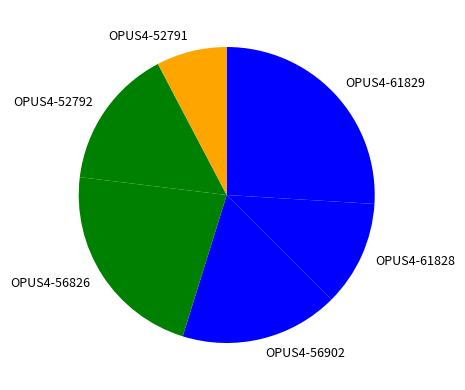

Does OPUS4-56826 account for over 50% of the chart?

No